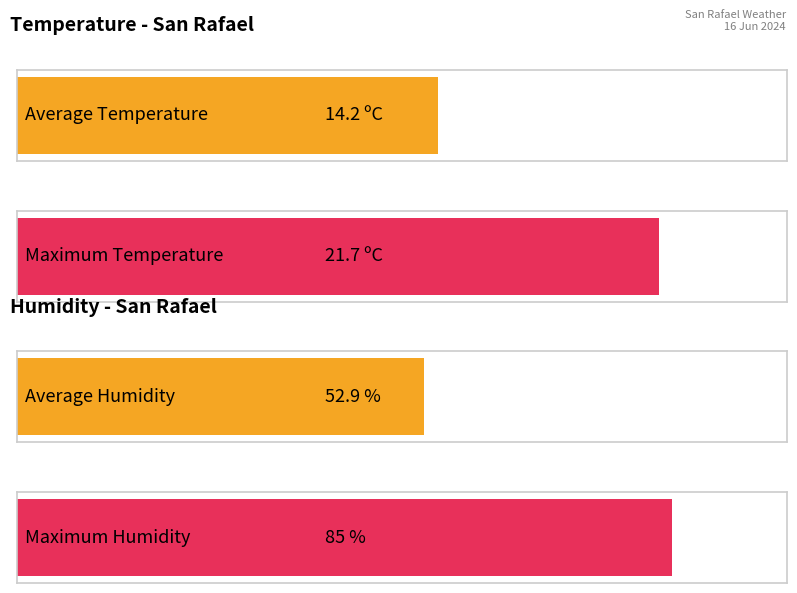

Are the bars horizontal?

Yes